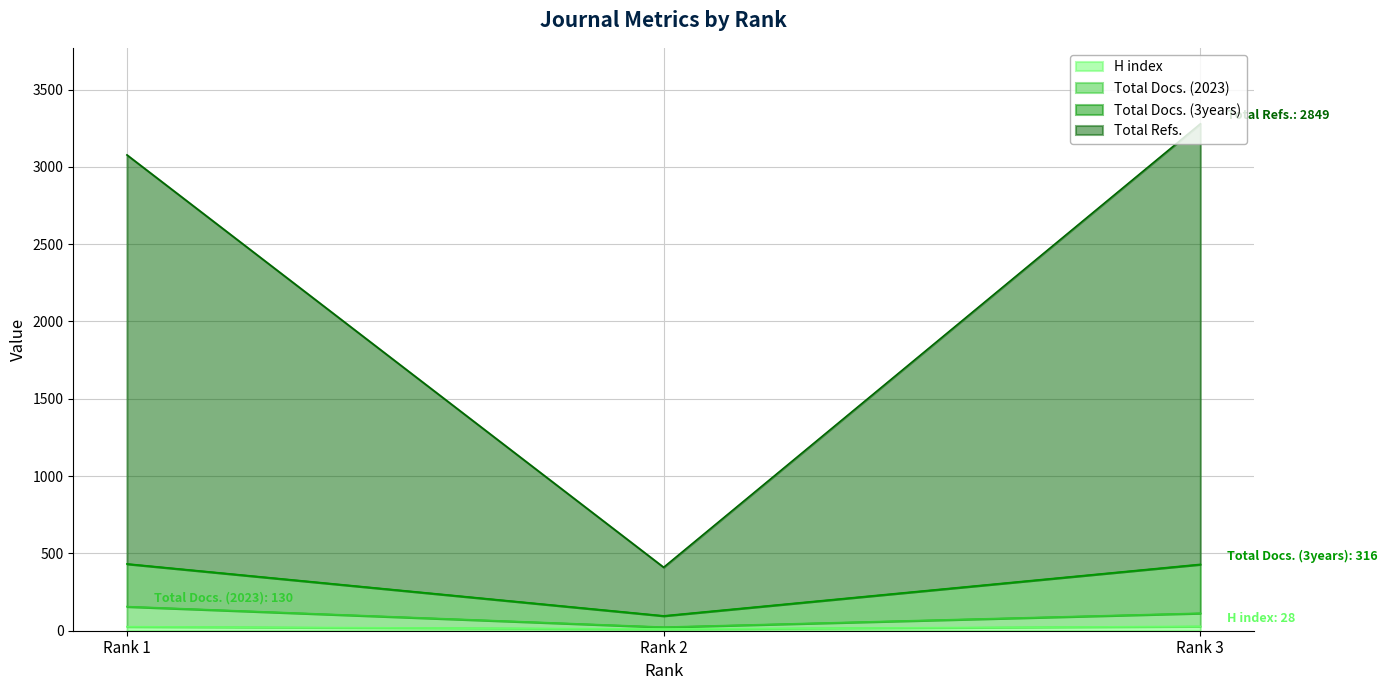

What is the value of the Total Docs. (2023) point at the 3rd from the left?

113